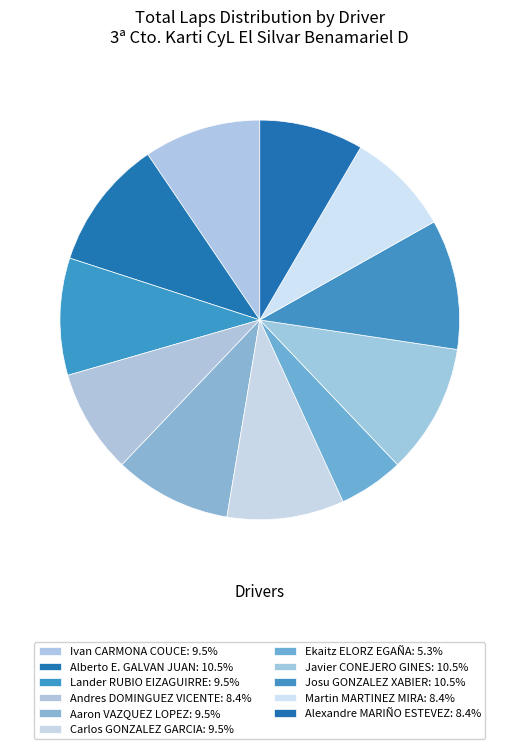

Count the number of slices in the pie.

11